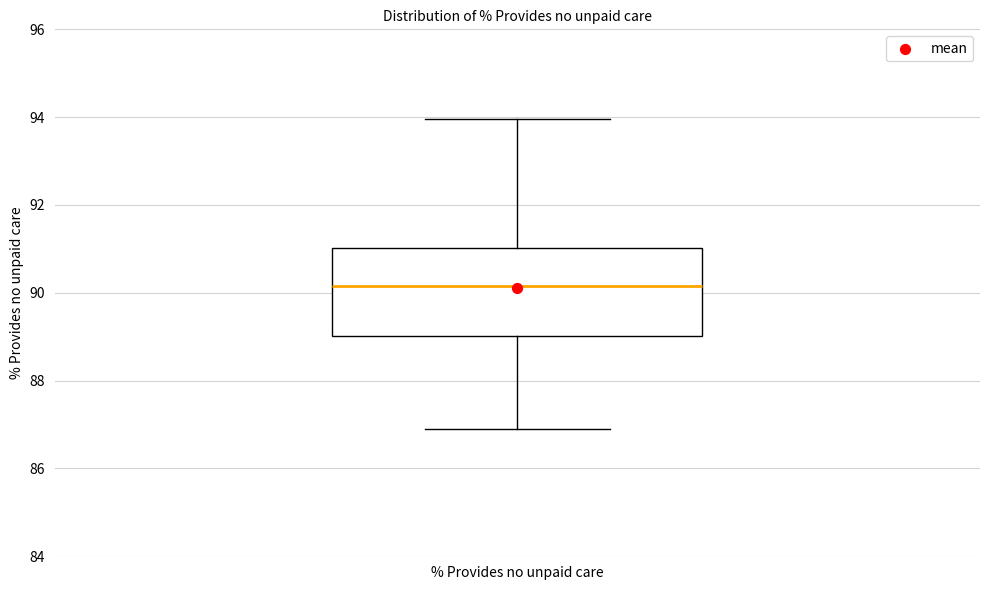

Where is the upper edge of the box for % Provides no unpaid care on the y-axis? The values are not printed on the chart, so give them approximately, as read against the axis.

91.0